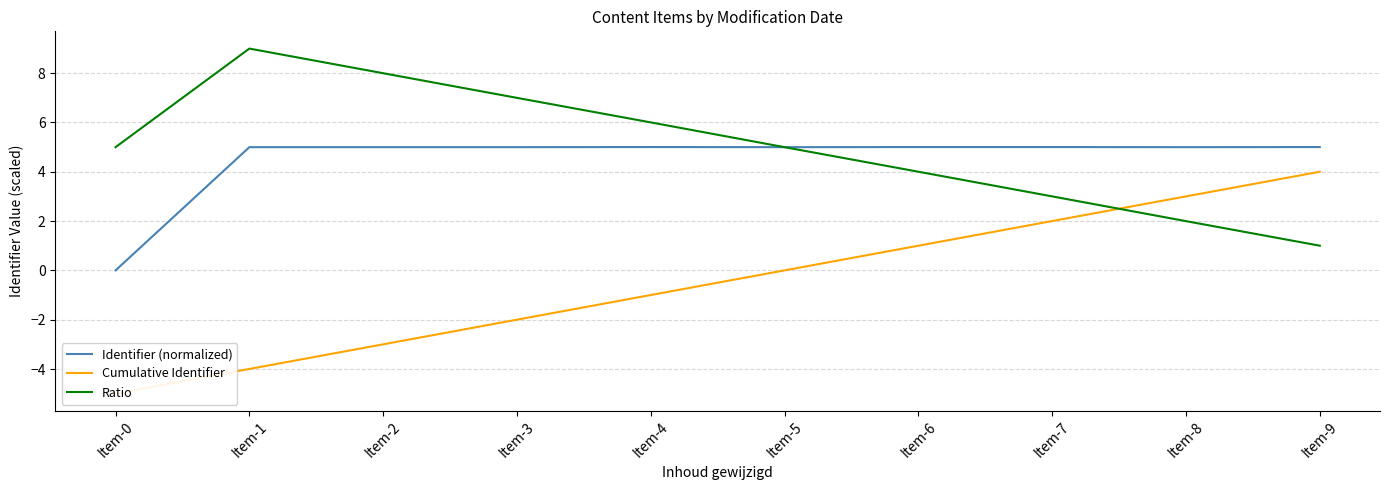

Rank the categories by Identifier (normalized) value from highest to lowest.

Item-4, Item-9, Item-7, Item-6, Item-3, Item-8, Item-5, Item-2, Item-1, Item-0